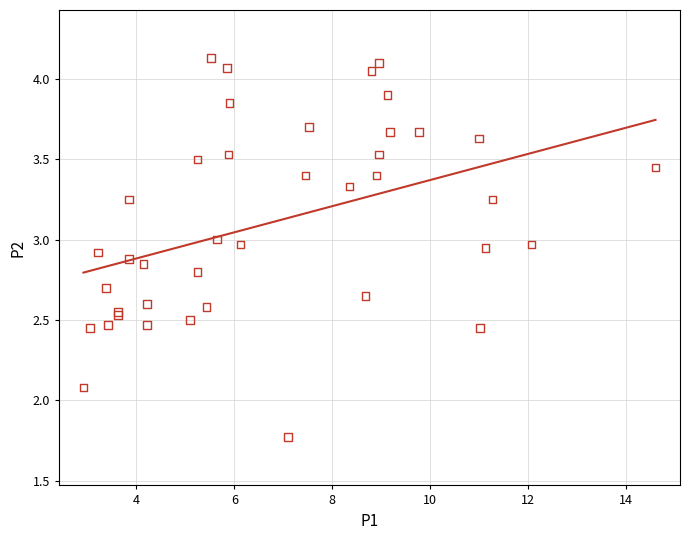

What Y value in the scatter plot is closest to 2?

2.1